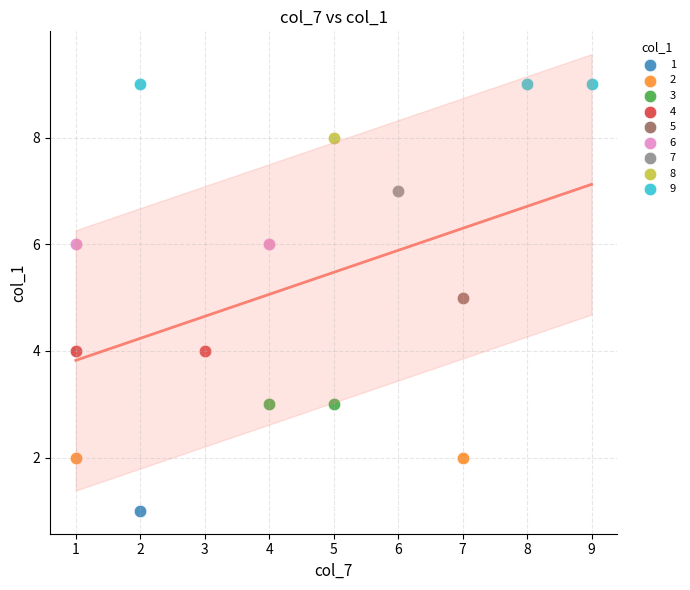

What are all the series names shown in the legend?

1, 2, 3, 4, 5, 6, 7, 8, 9